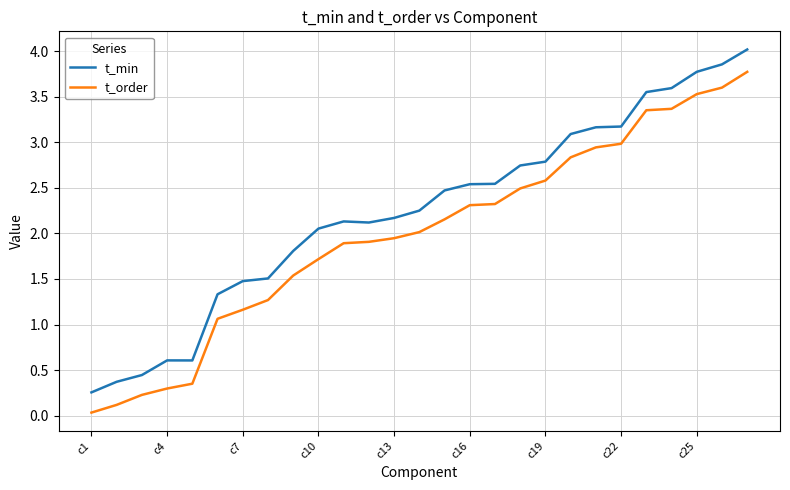

What is the difference between the maximum and minimum values in the t_min series?

3.8